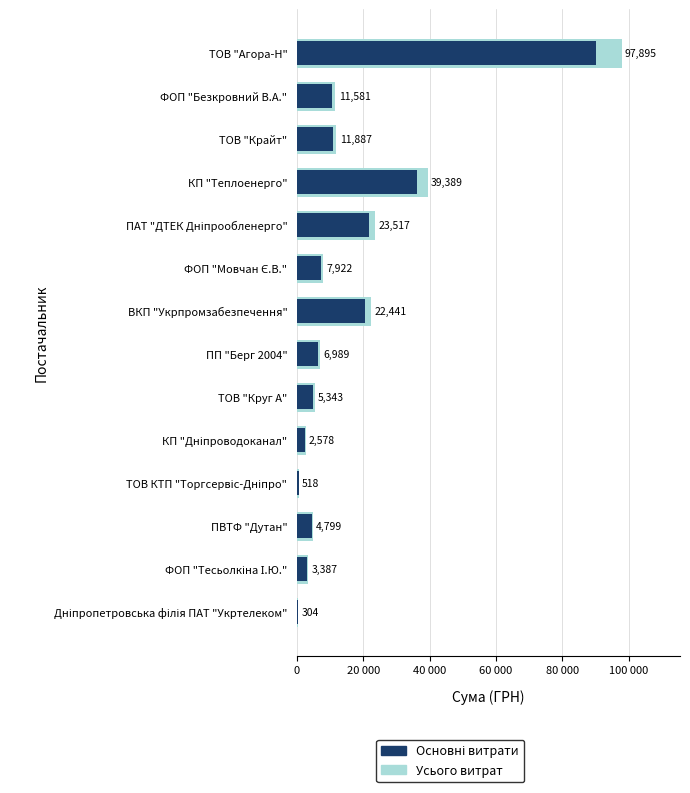

How many groups of bars are there?

14